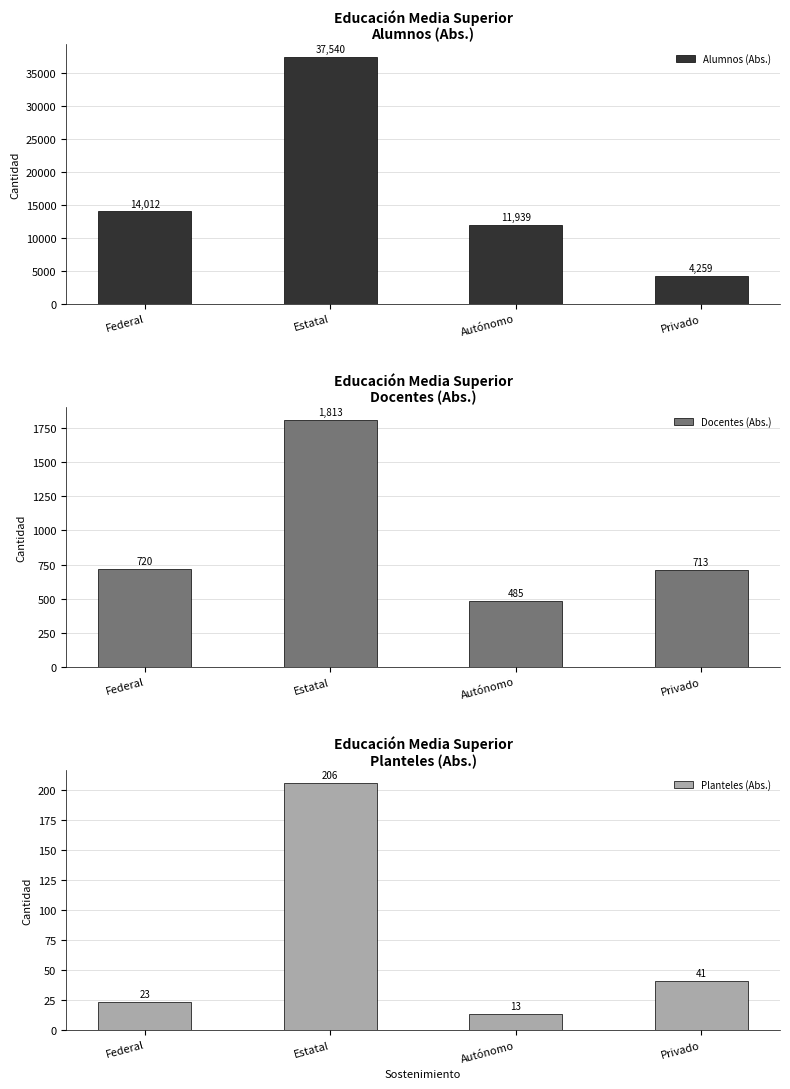

Where does the Planteles (Abs.) series first go above 41?

Estatal